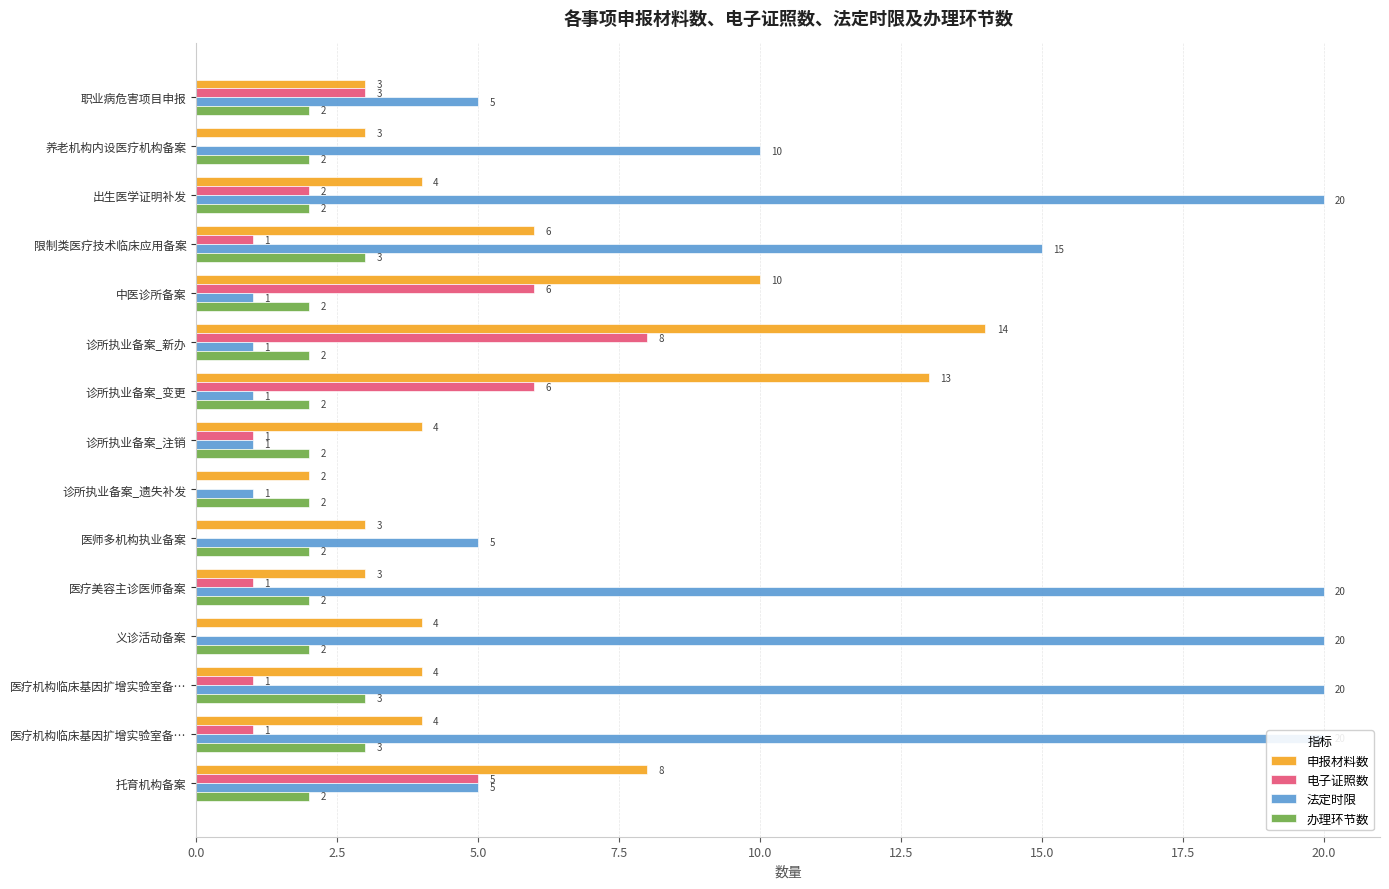

List the labels in order of 申报材料数 value, smallest first.

20.0, 0.0, 2.5, 22.5, 10, 5.0, 17.5, 11, 12, 13, 7.5, 14, 10.0, 15.0, 12.5